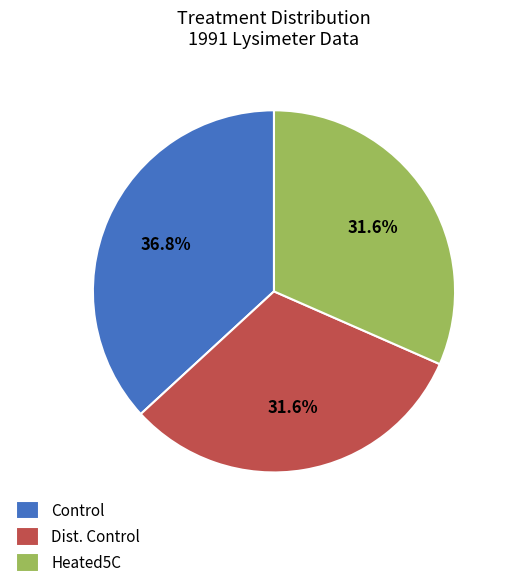

Between Heated5C and Control, which is larger?

Control